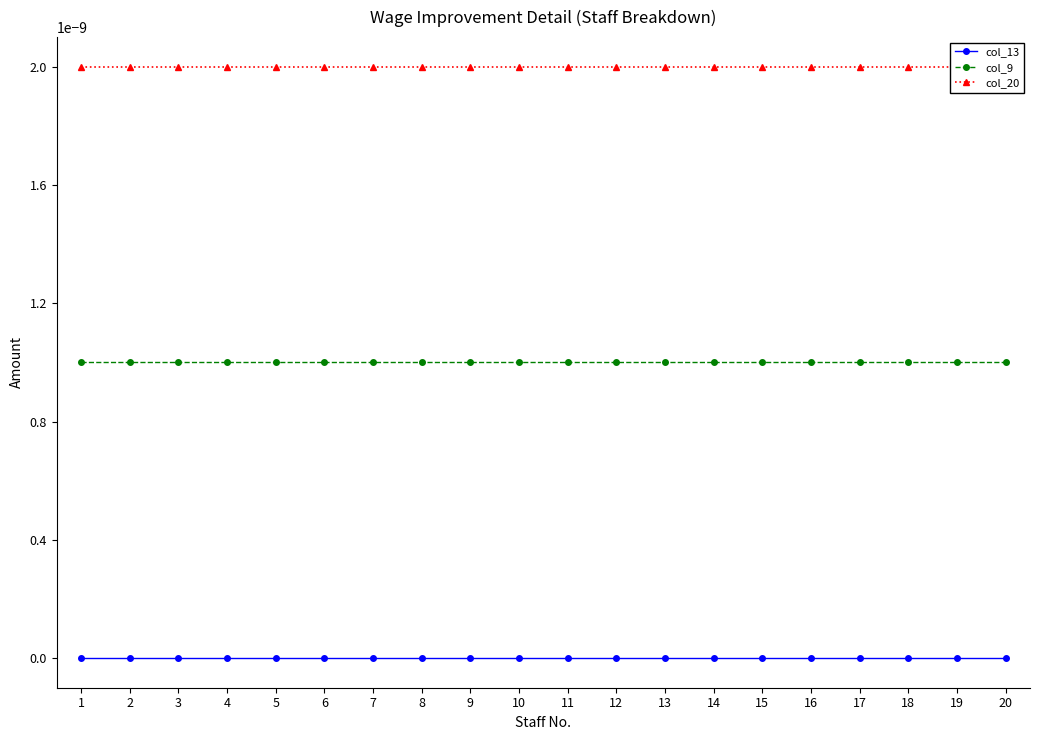

What are all the series names shown in the legend?

col_13, col_9, col_20